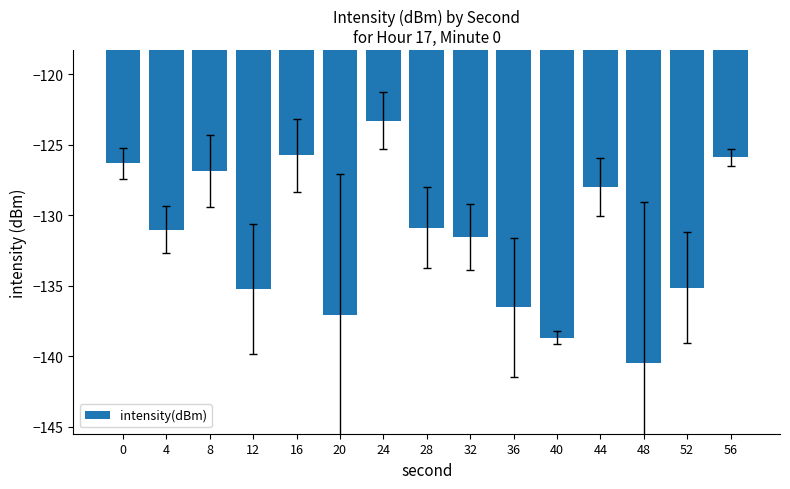

Reading left to right, what are all the values shown in this chart?

0=-126.3	4=-131.0	8=-126.9	12=-135.2	16=-125.8	20=-137.1	24=-123.3	28=-130.9	32=-131.5	36=-136.5	40=-138.7	44=-128.0	48=-140.5	52=-135.1	56=-125.9